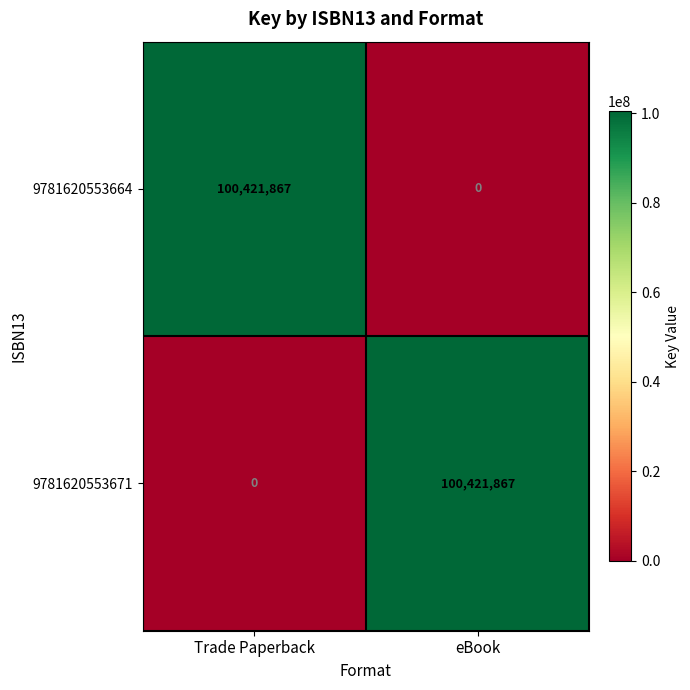

What is the average value of the 9781620553664 series?

50210934